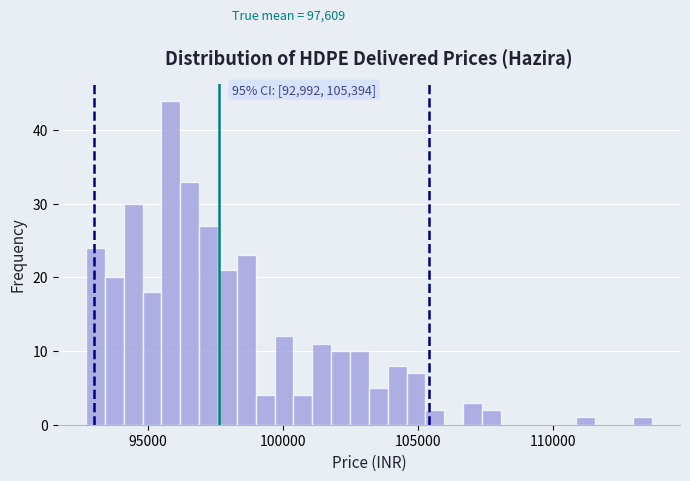

Read against the x-axis, roughly where is the centre of the tallest bar?

96000